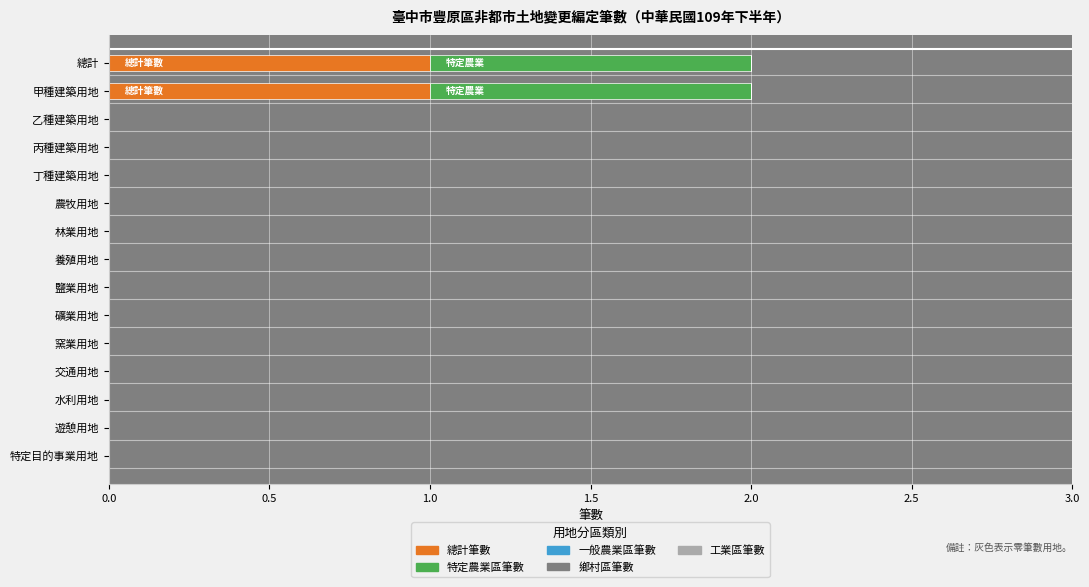

Is it true that 總計筆數 equals 0 at 丁種建築用地?

True